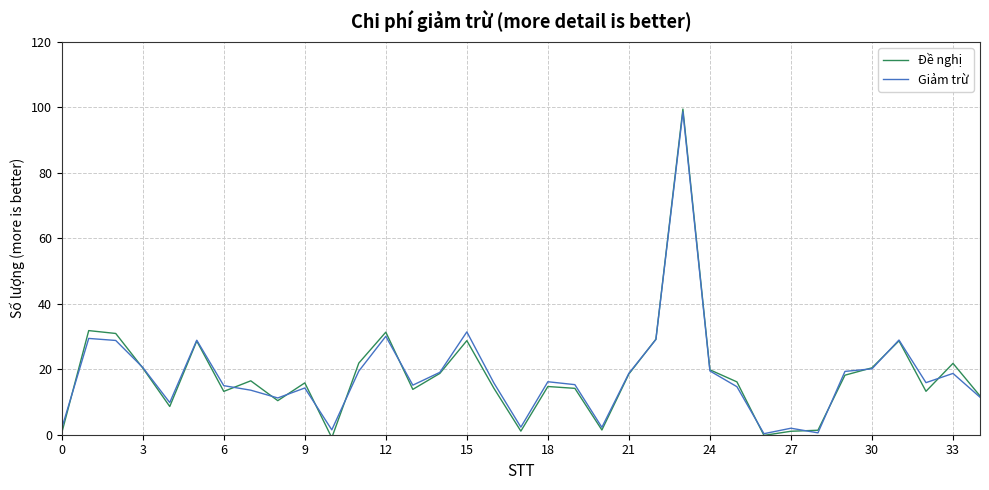

What is the maximum value shown in the chart?

99.5